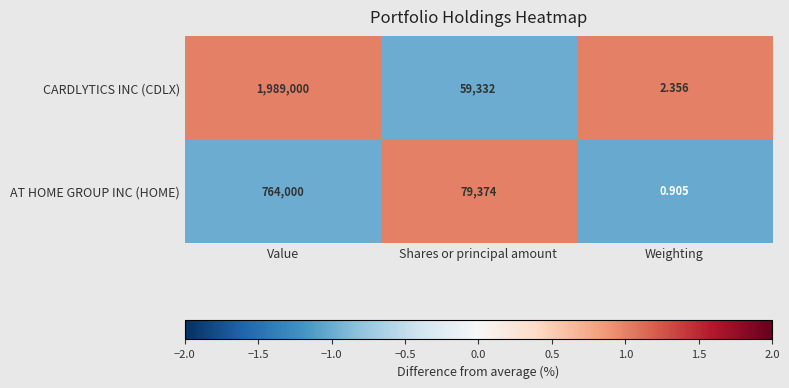

Which category has the highest value in the AT HOME GROUP INC (HOME) series?

Value